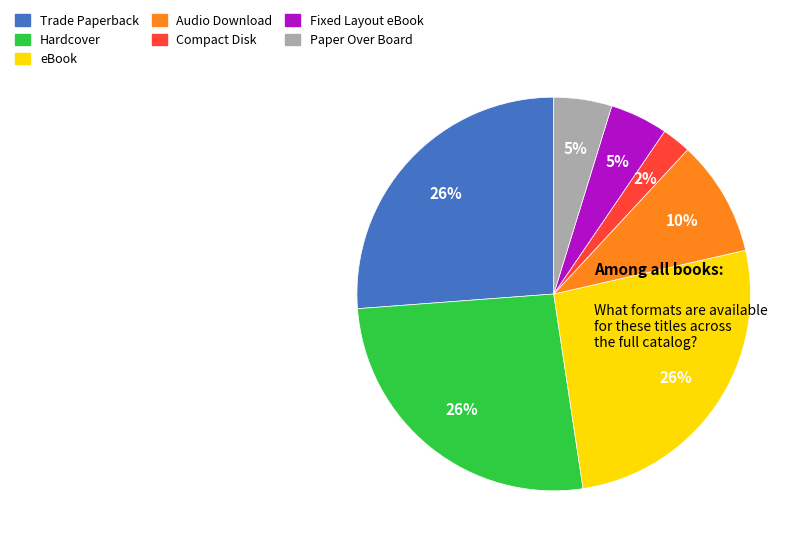

Between Compact Disk and Paper Over Board, which is larger?

Paper Over Board